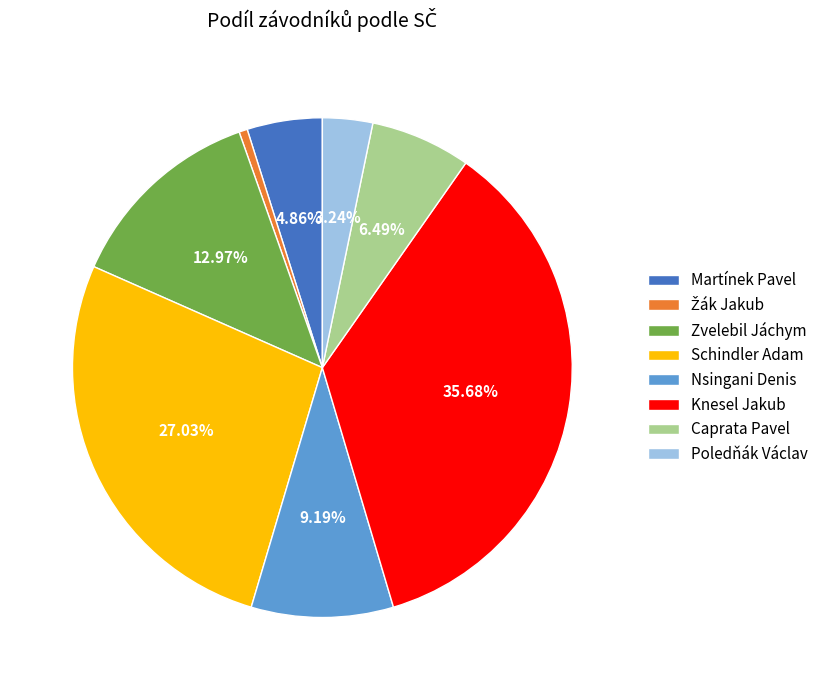

Is there a majority slice in this chart?

No